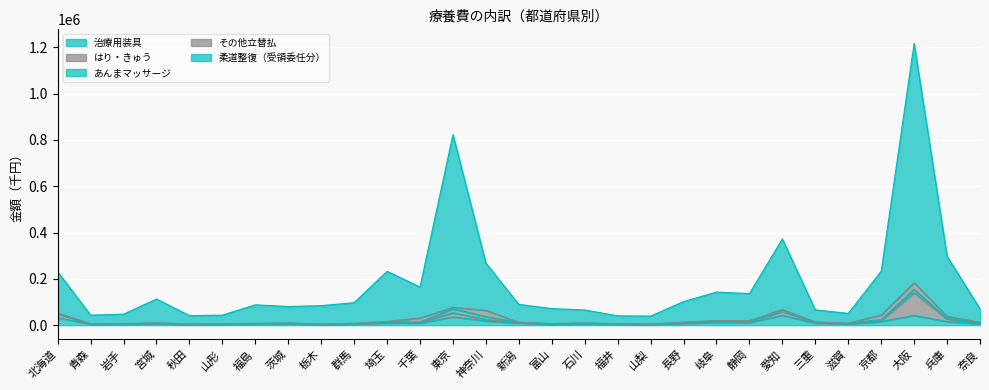

What is the total value across all series at 長野?

101776.7